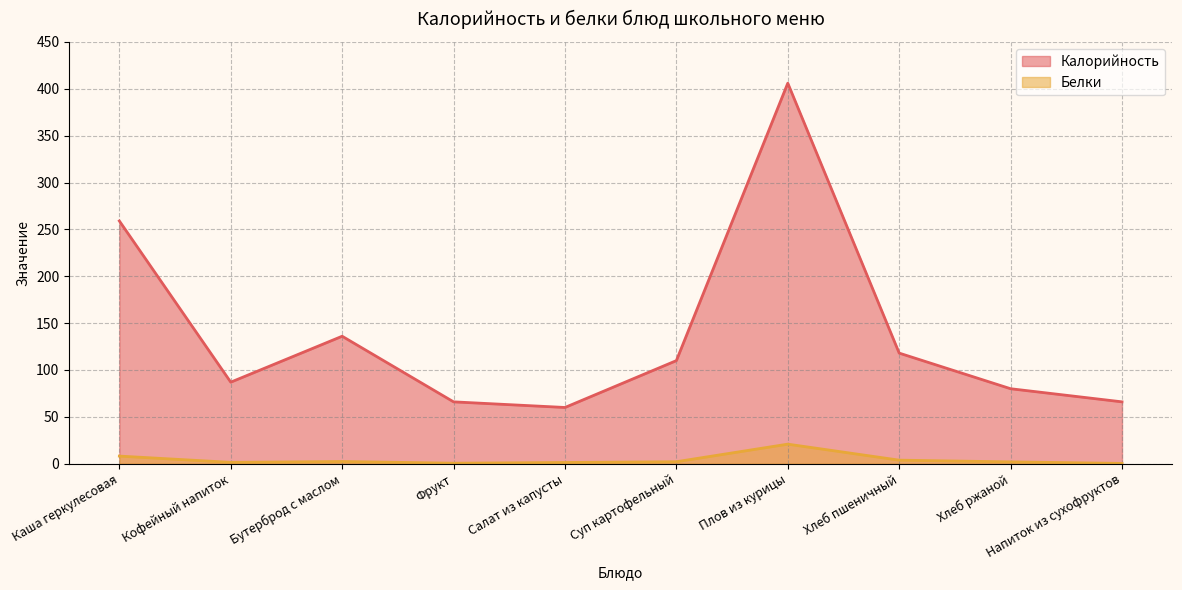

The Калорийность series shows 118.0 at Хлеб пшеничный. True or false?

True